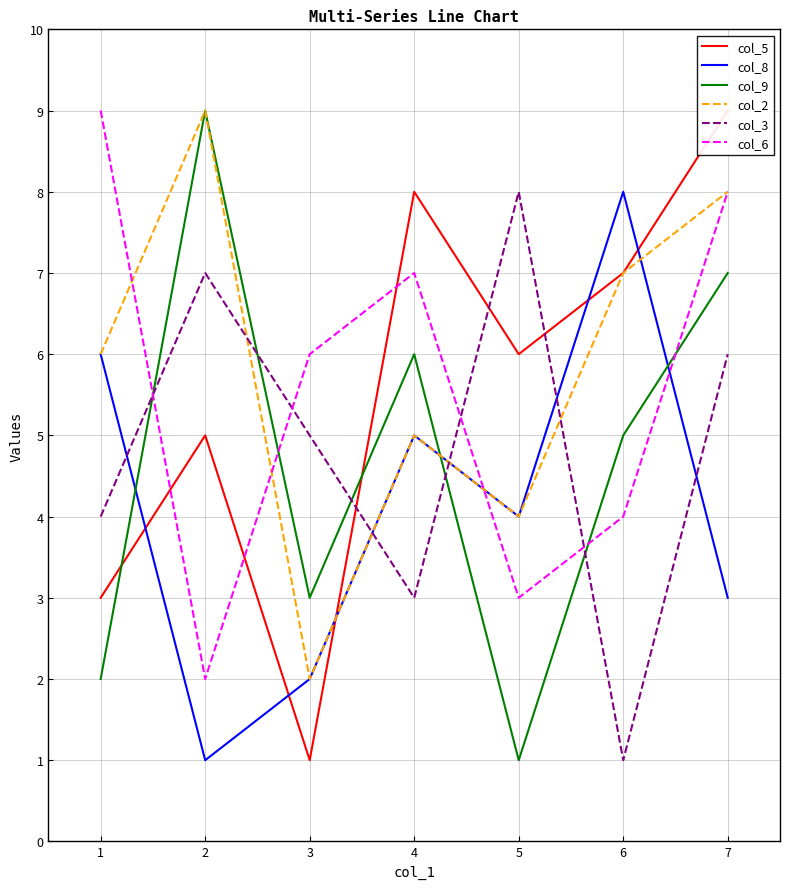

Is the value of col_8 at 1 greater than the value of col_2 at 5?

Yes